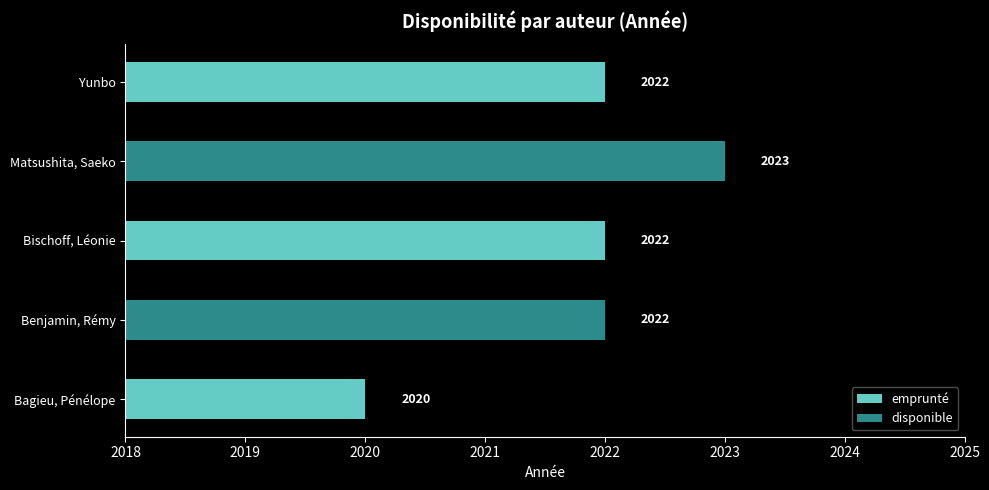

What is the sum of all emprunté values?

6064